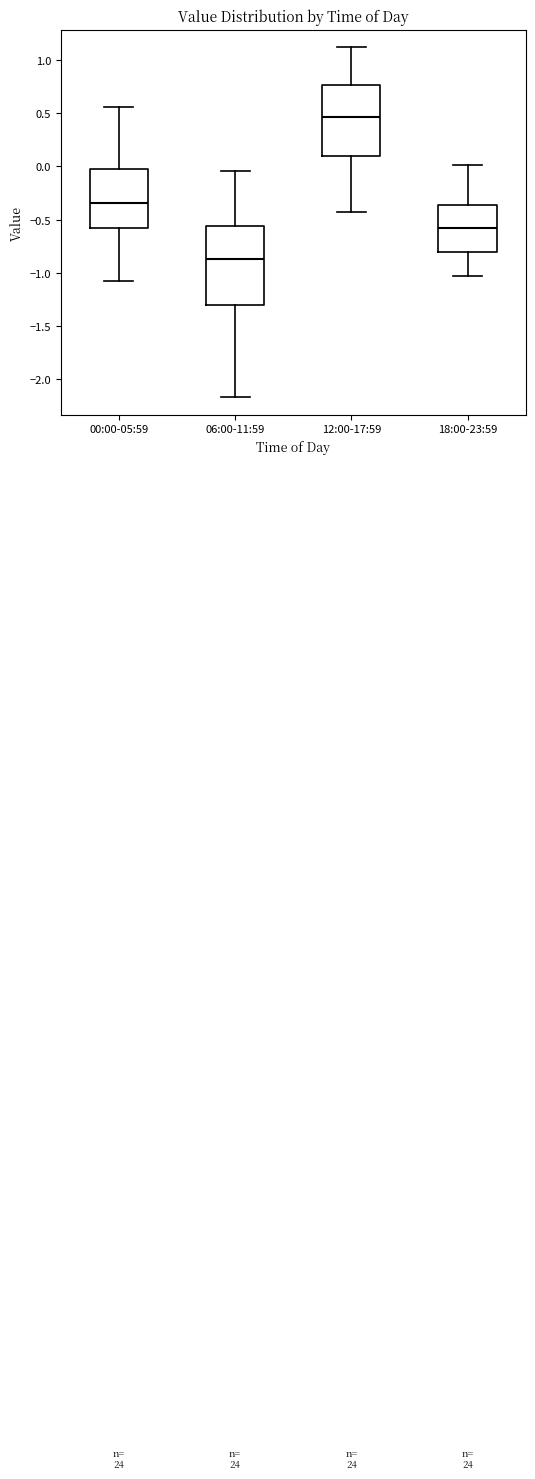

Reading left to right, read every box against the y-axis: the position of its median line, the range the box covers, and the ends of its whiskers. The values are not printed on the chart, so give them approximately, as read against the axis.

00:00-05:59: median -0.35, box -0.60 to 0.00, whiskers -1.10 to 0.55
06:00-11:59: median -0.85, box -1.30 to -0.55, whiskers -2.15 to -0.05
12:00-17:59: median 0.45, box 0.10 to 0.75, whiskers -0.45 to 1.10
18:00-23:59: median -0.60, box -0.80 to -0.35, whiskers -1.05 to 0.00